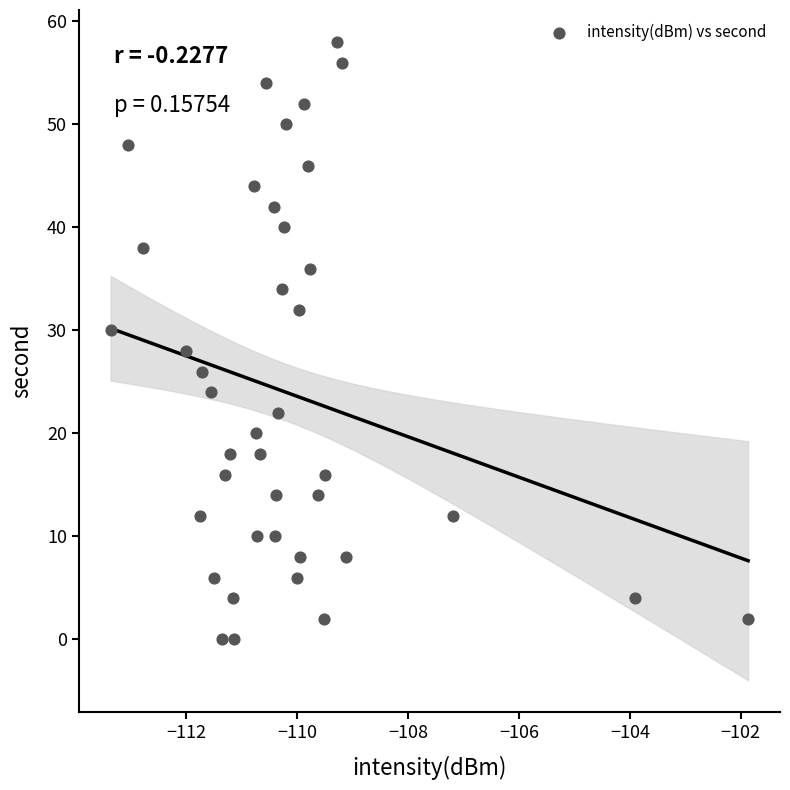

What is the range of Y values (max minus min)?

58